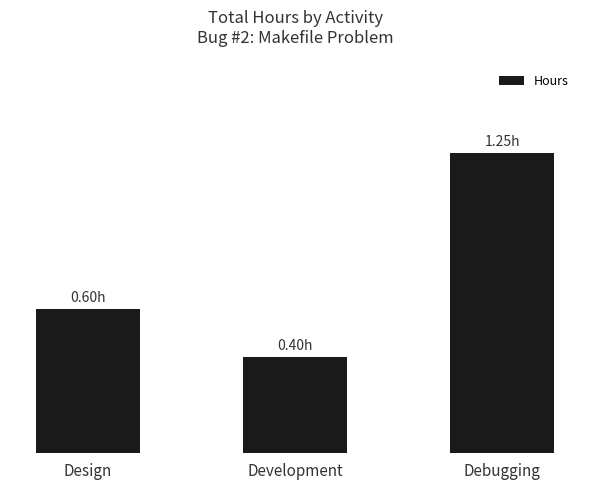

Reading left to right, extract all data points from this chart.

Design=0.6	Development=0.4	Debugging=1.2